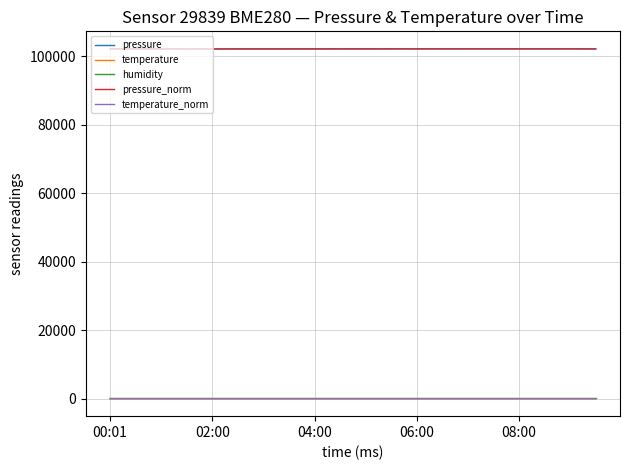

What is the maximum value shown in the chart?

102144.3